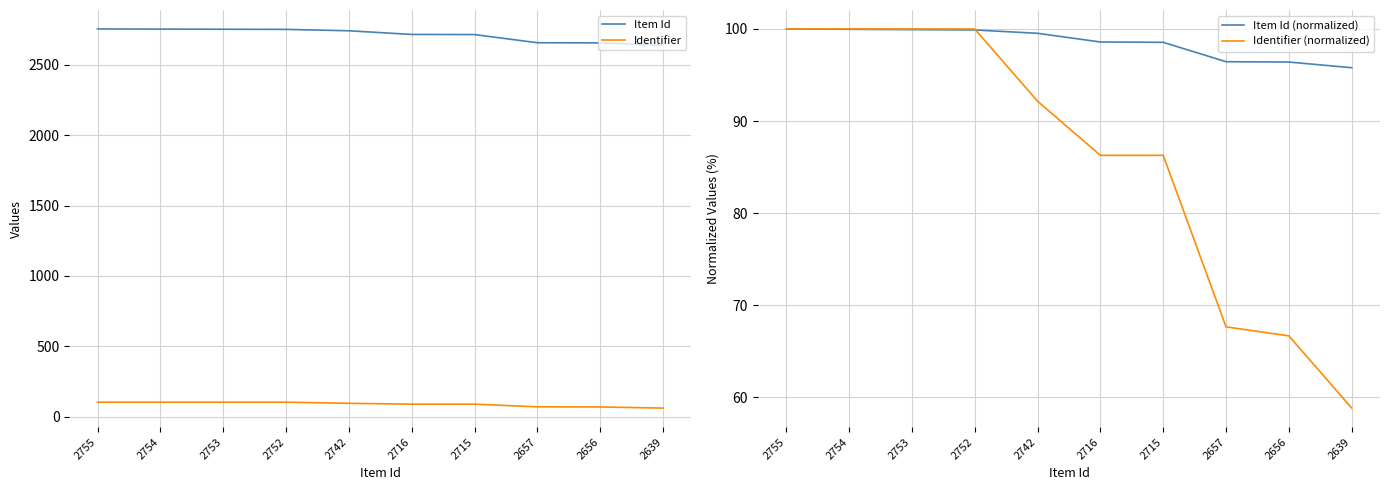

What is the difference between the Item Id (normalized) values at 2755 and 2657?

3.6